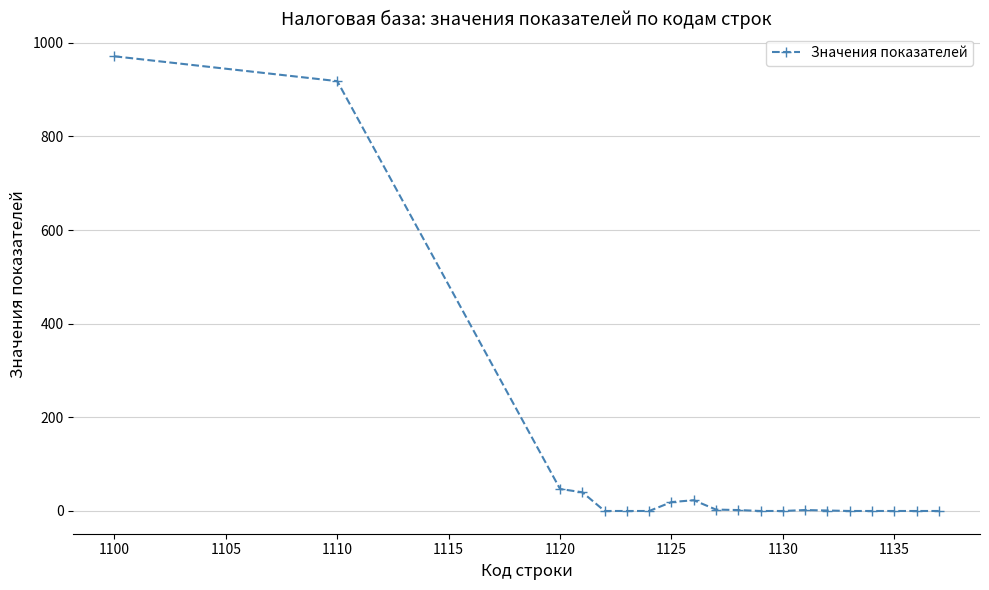

True or false: there are more than 1 points higher than both neighbors.

True